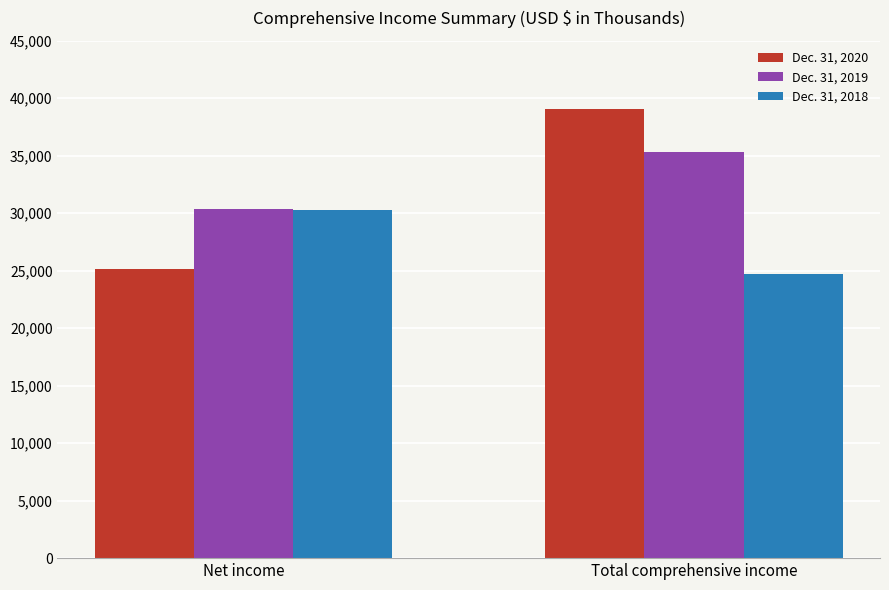

Reading left to right, what are all the values shown in this chart?

Dec. 31, 2020: 25176	39081
Dec. 31, 2019: 30404	35356
Dec. 31, 2018: 30268	24716